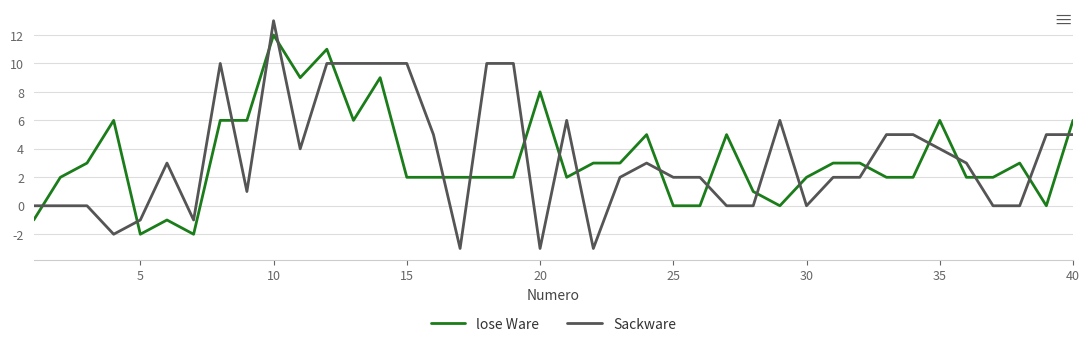

How many series are shown in this chart?

2